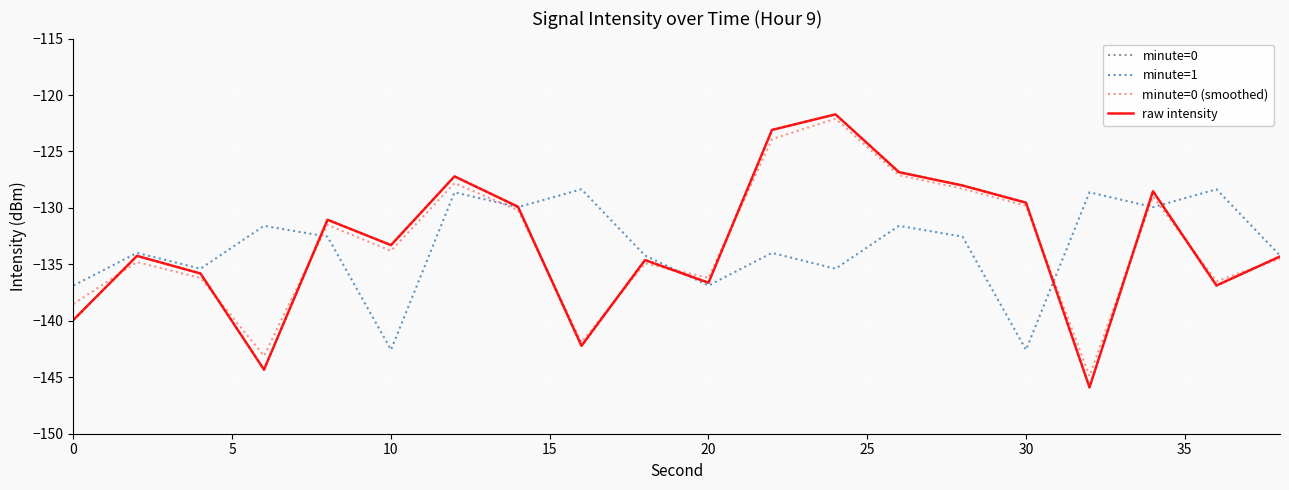

Does the chart display data point markers on the line(s)?

No